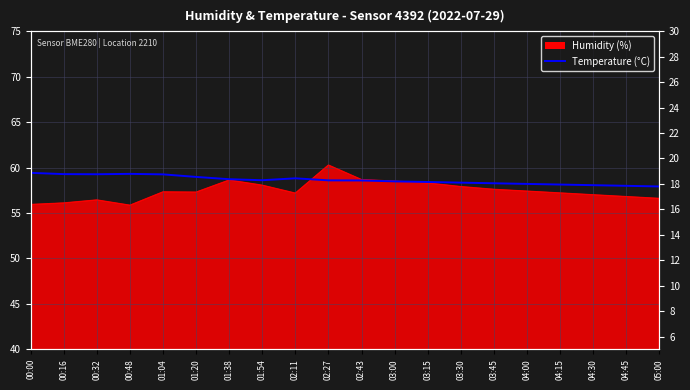

Is it true that the value at 01:20 is 11.6?

False